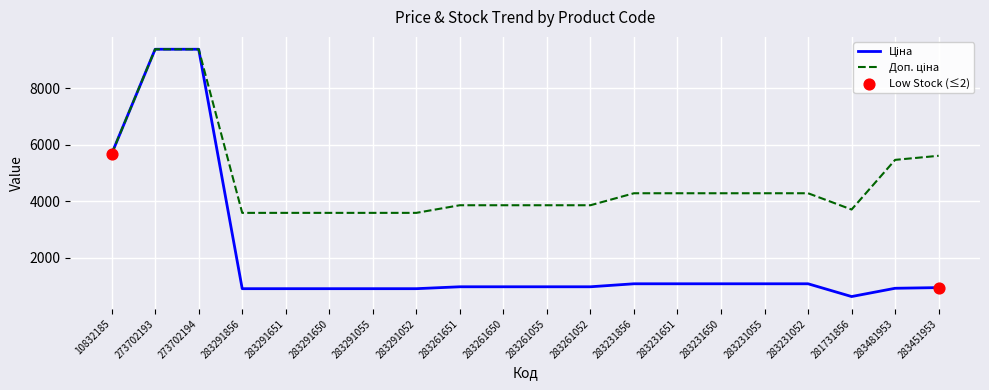

What is the total value across all series at 283291856?

4479.5